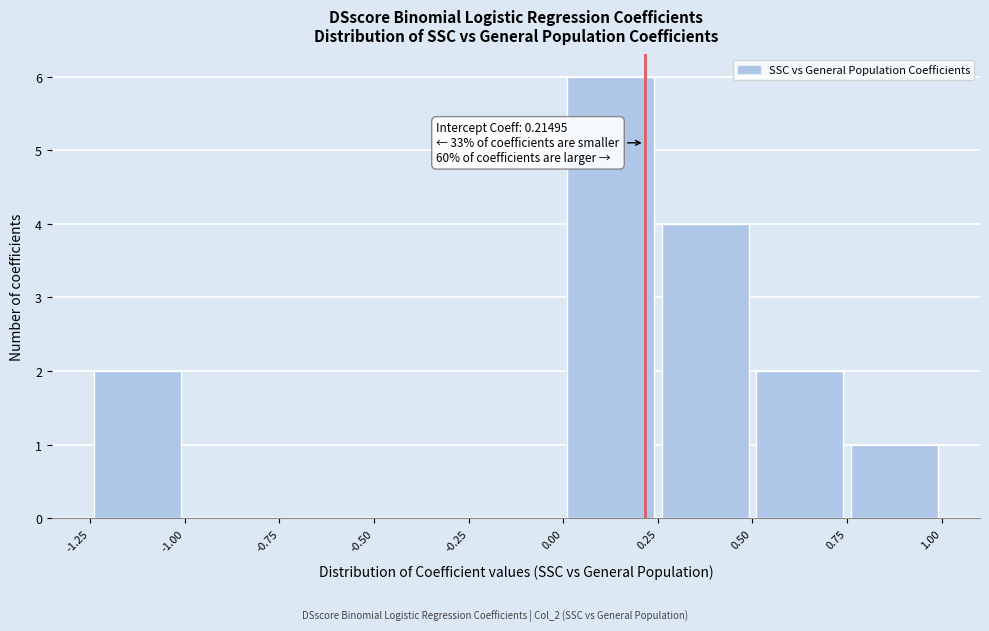

Over which range of the x-axis is the bar tallest?

0.00 to 0.25